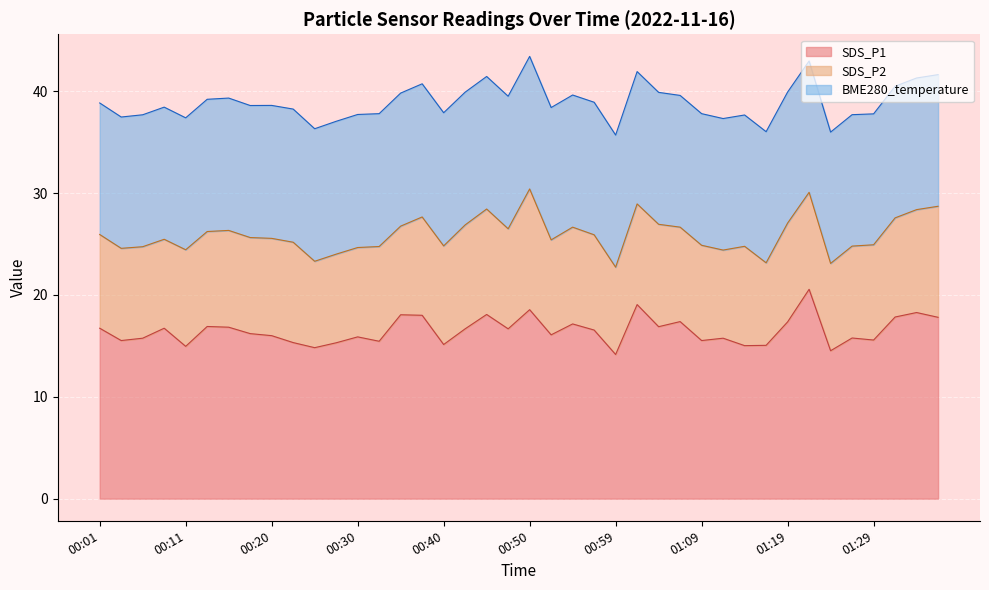

What is the sum of all values?

659.8